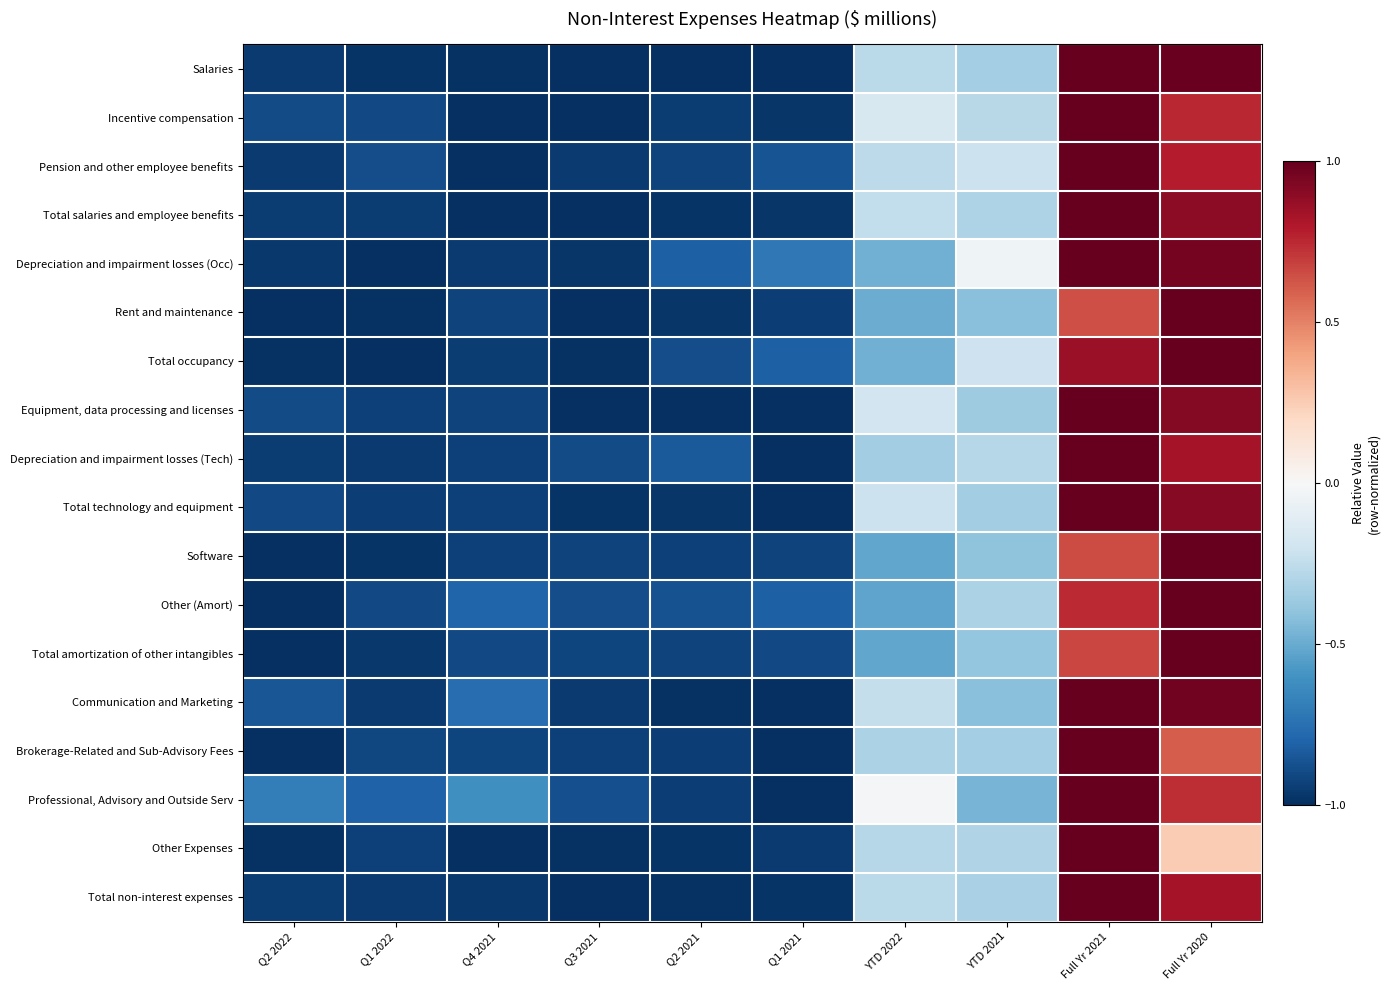

Which series changed the most between Full Yr 2021 and Full Yr 2020?

Other Expenses